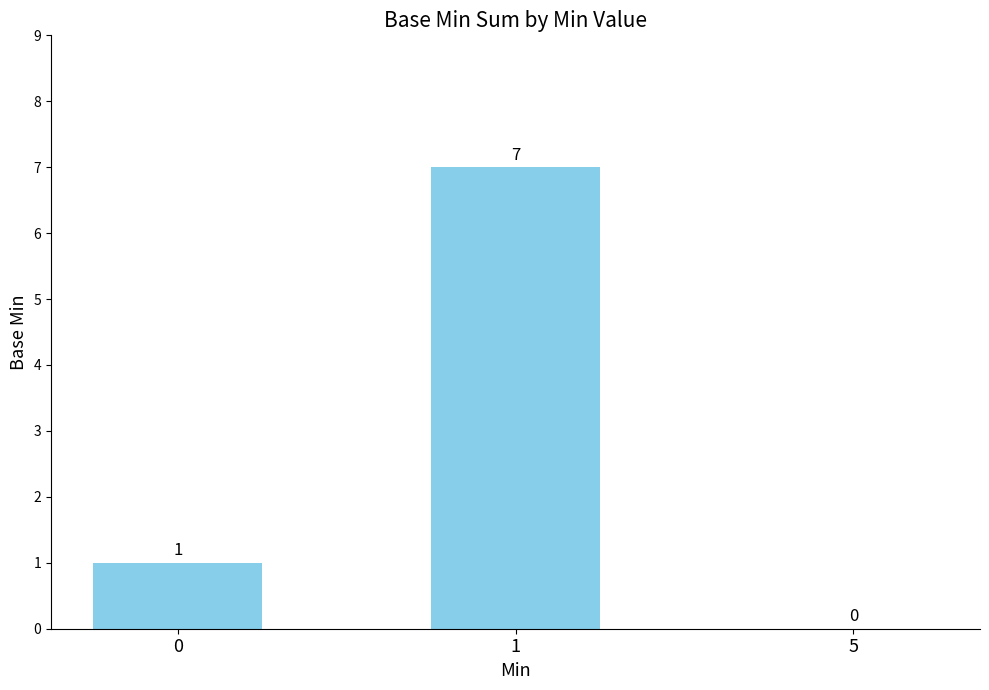

How many categories are shown in the chart?

3